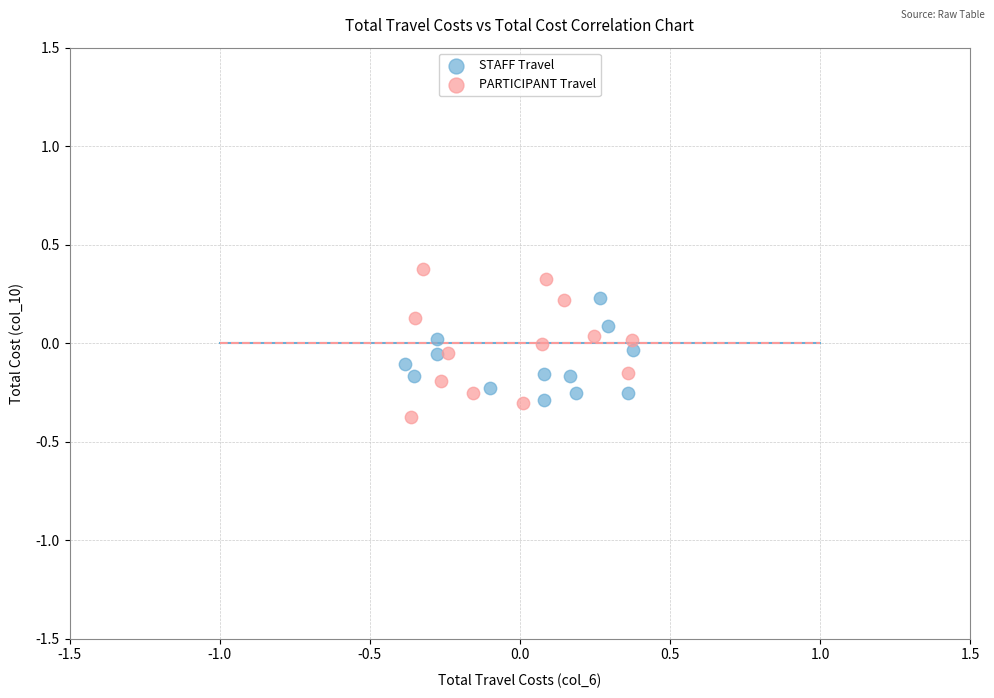

Which series reaches the minimum Y coordinate?

PARTICIPANT Travel